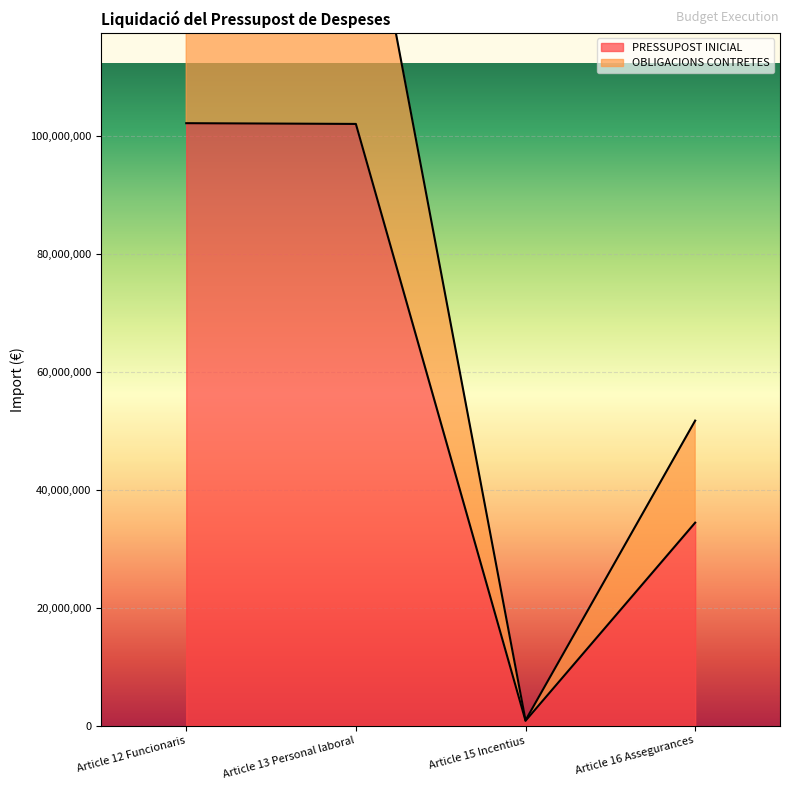

Where is PRESSUPOST INICIAL nearest to the value 51524927?

Article 16 Assegurances